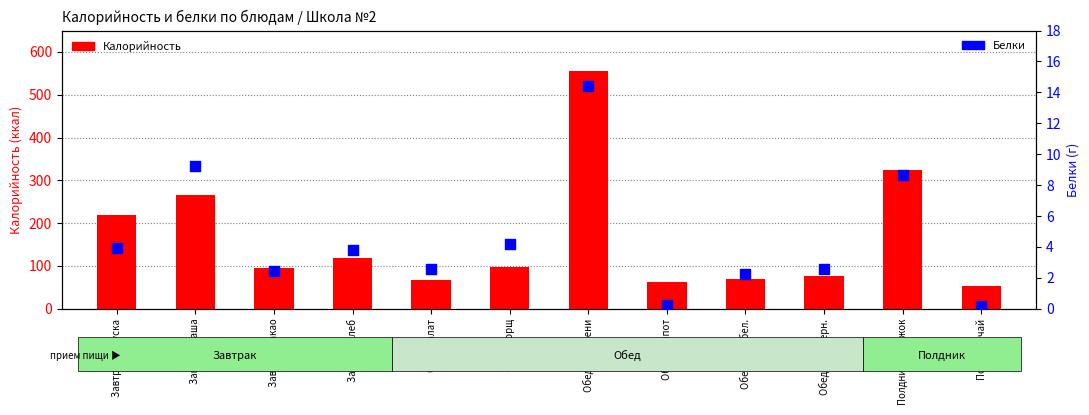

Which series has the largest total across all categories?

Калорийность